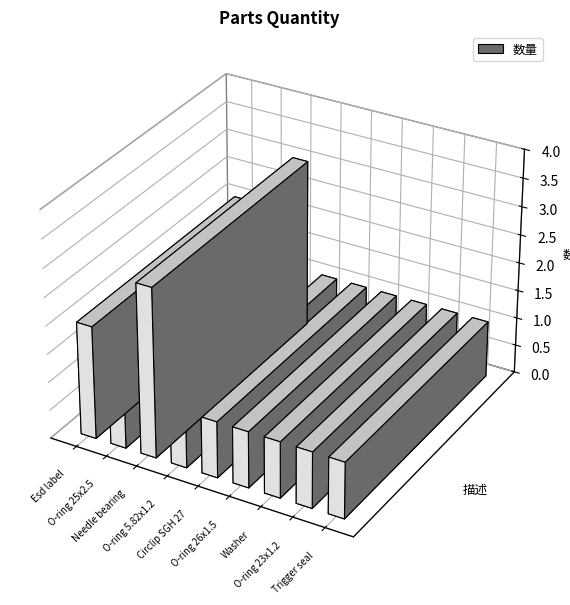

At which label is the value closest to 2?

Esd label